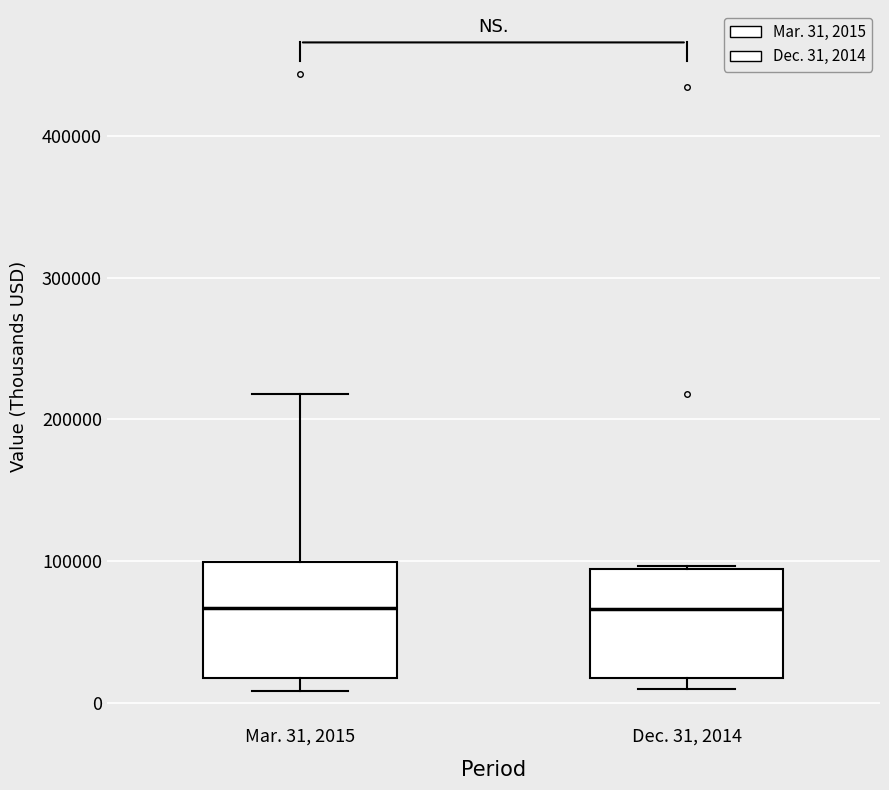

Reading left to right, transcribe this box plot: for each box, give where its median line is, the range the box spans, and where its two whiskers end, as read against the y-axis. The values are not printed on the chart, so give them approximately, as read against the axis.

Mar. 31, 2015: median 70000, box 20000 to 100000, whiskers 10000 to 220000
Dec. 31, 2014: median 70000, box 20000 to 90000, whiskers 10000 to 100000